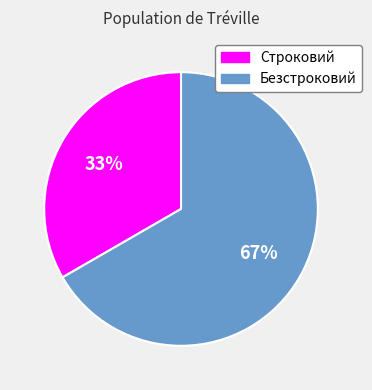

Which category accounts for the majority?

Безстроковий